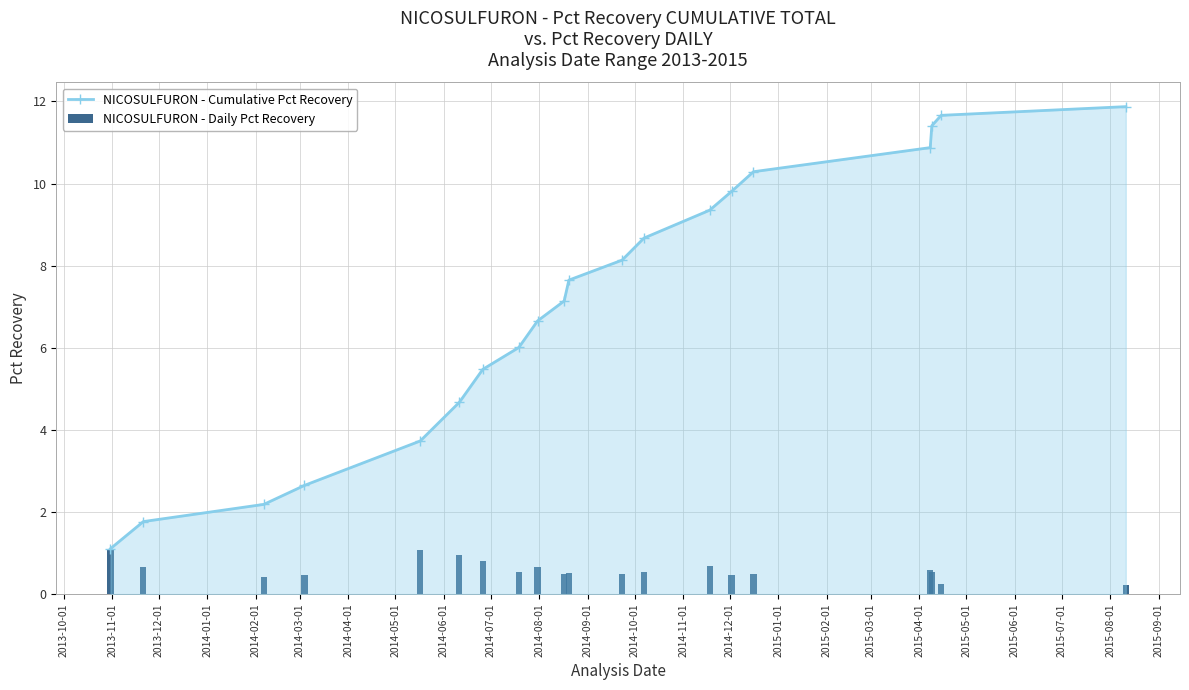

What is the maximum value for NICOSULFURON - Cumulative Pct Recovery?

11.9